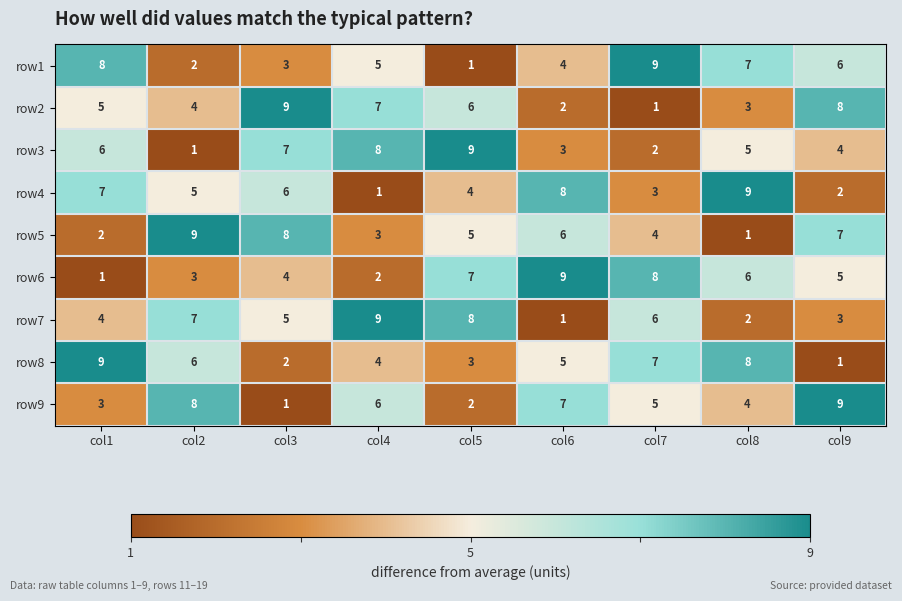

What is the difference between the maximum and second lowest values in the row9 series?

7